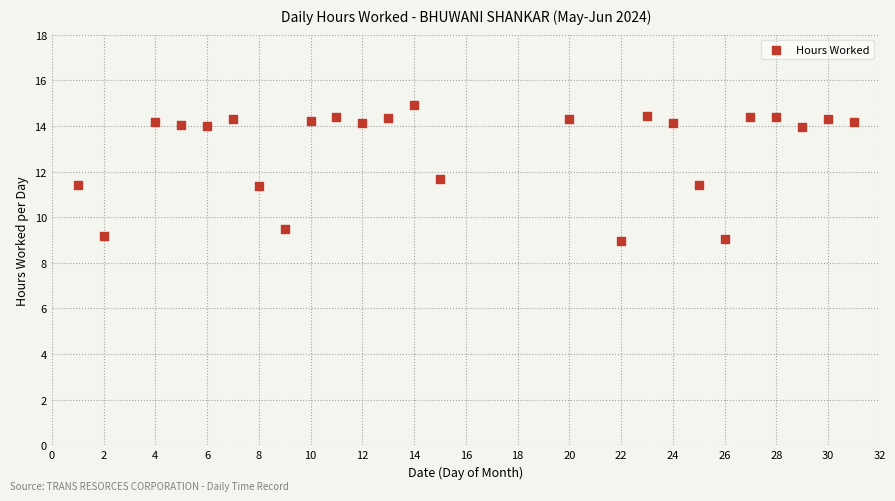

What is the range of X values (max minus min)?

30.0